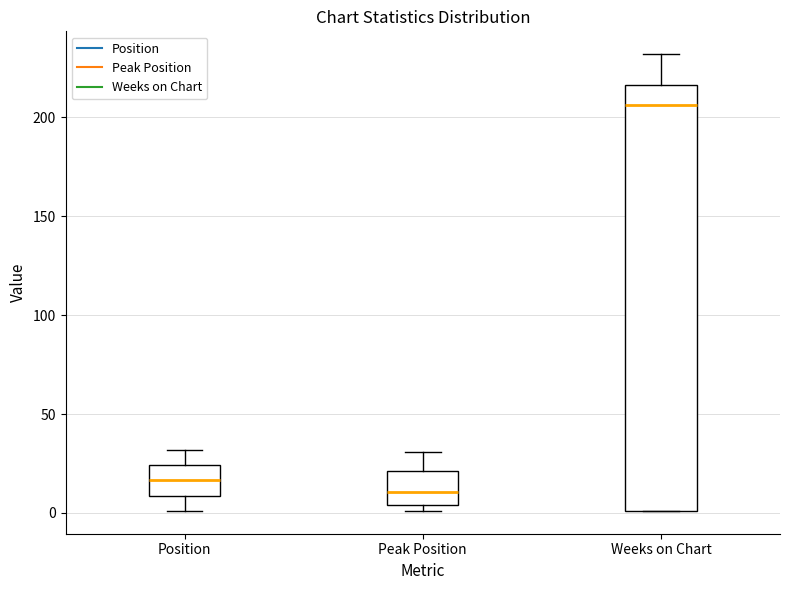

Which box's median line is the highest?

Weeks on Chart